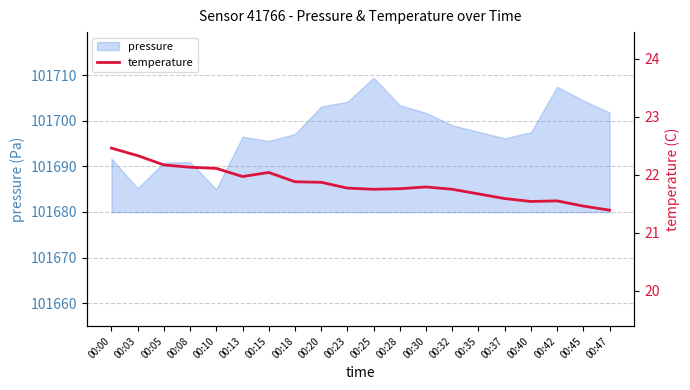

The pressure series shows 101703.4 at 00:28. True or false?

True